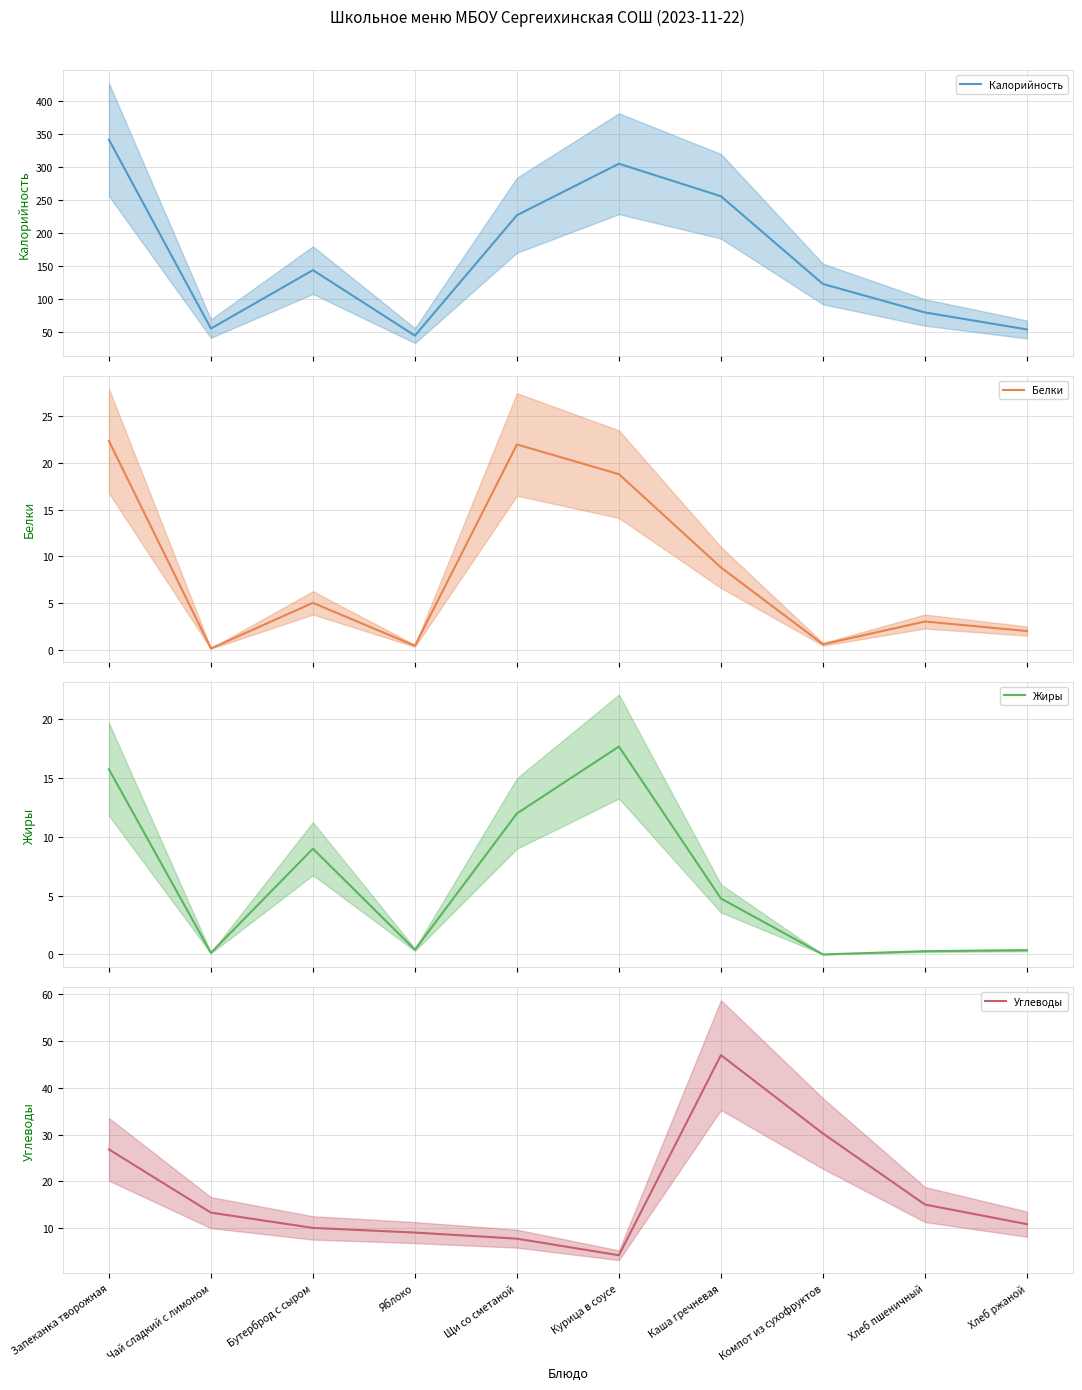

What is the spread (max minus min) of values at Курица в соусе?

300.7